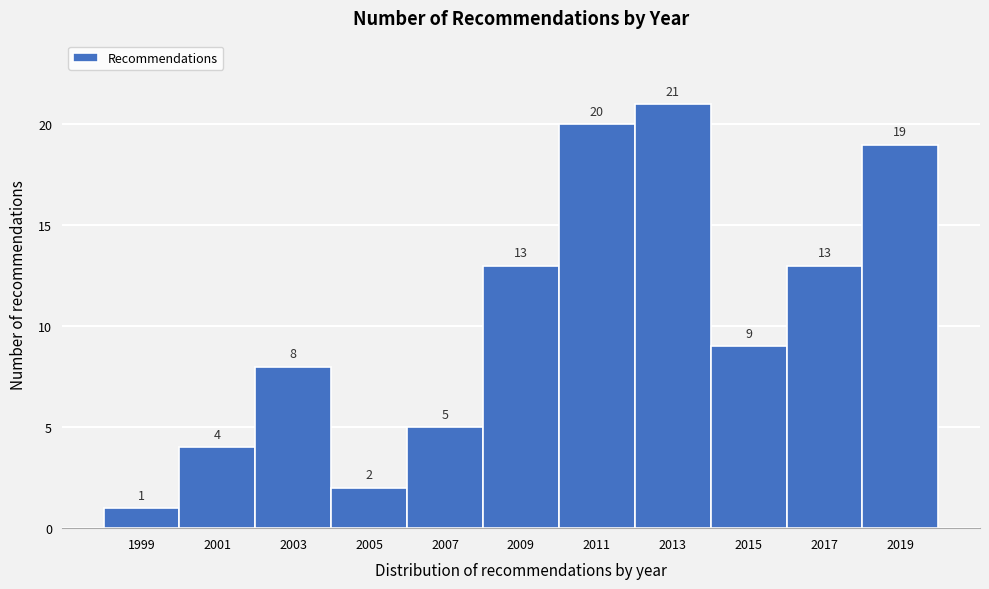

Reading left to right, list all the values displayed in this chart.

1	4	8	2	5	13	20	21	9	13	19